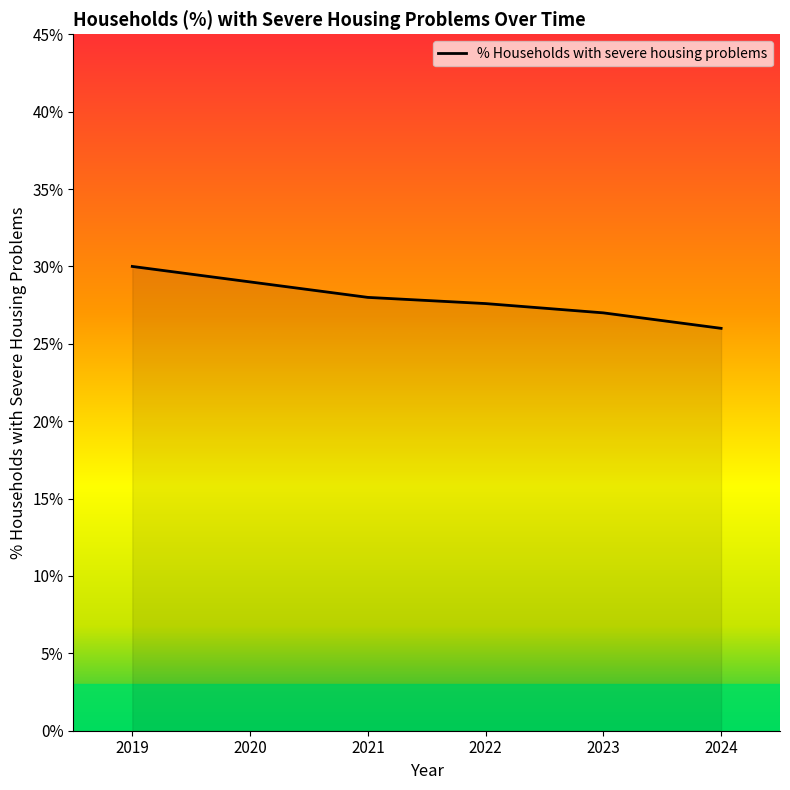

Does the chart have visible grid lines?

No